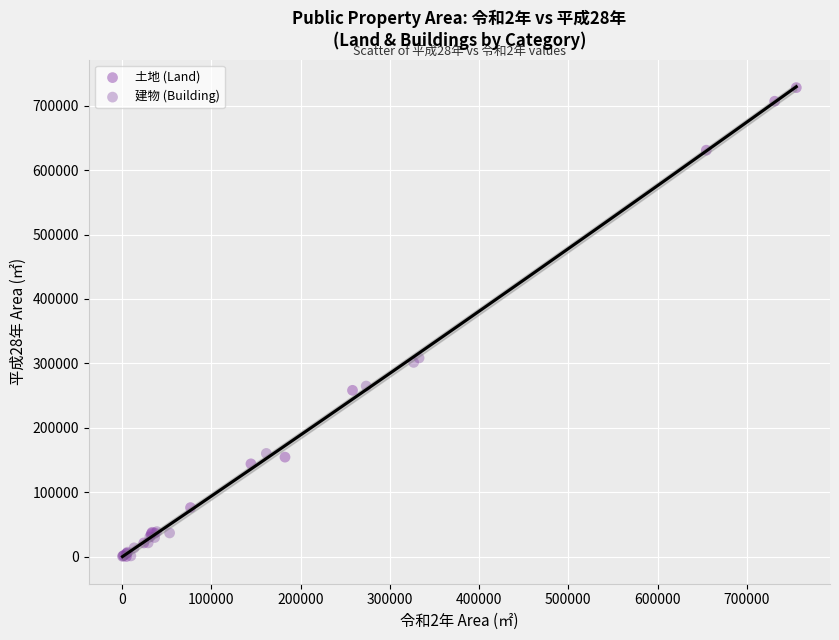

What are all the series names shown in the legend?

土地 (Land), 建物 (Building)